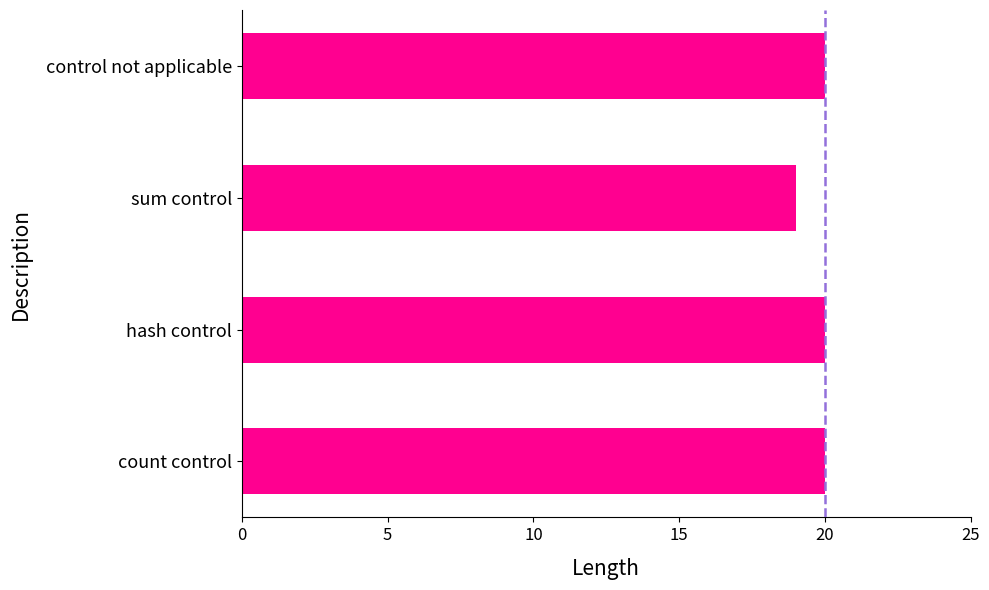

Which label corresponds to the smallest value in the chart?

sum control